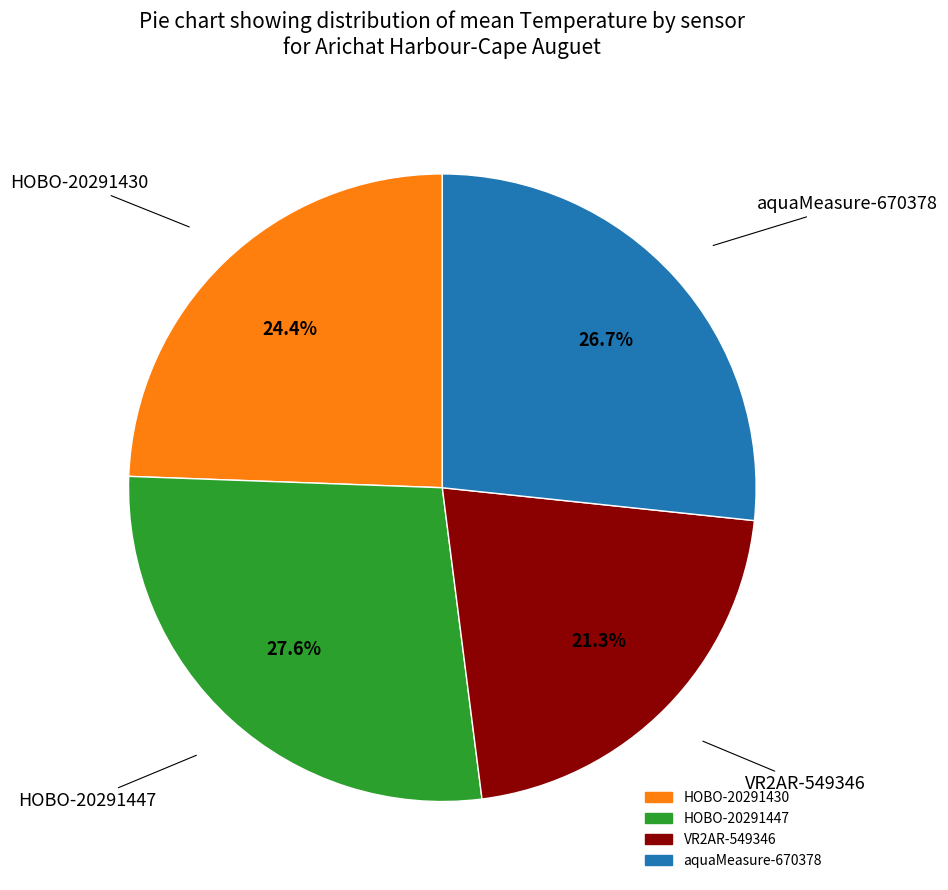

What portion of the pie excludes HOBO-20291447?

72.4%